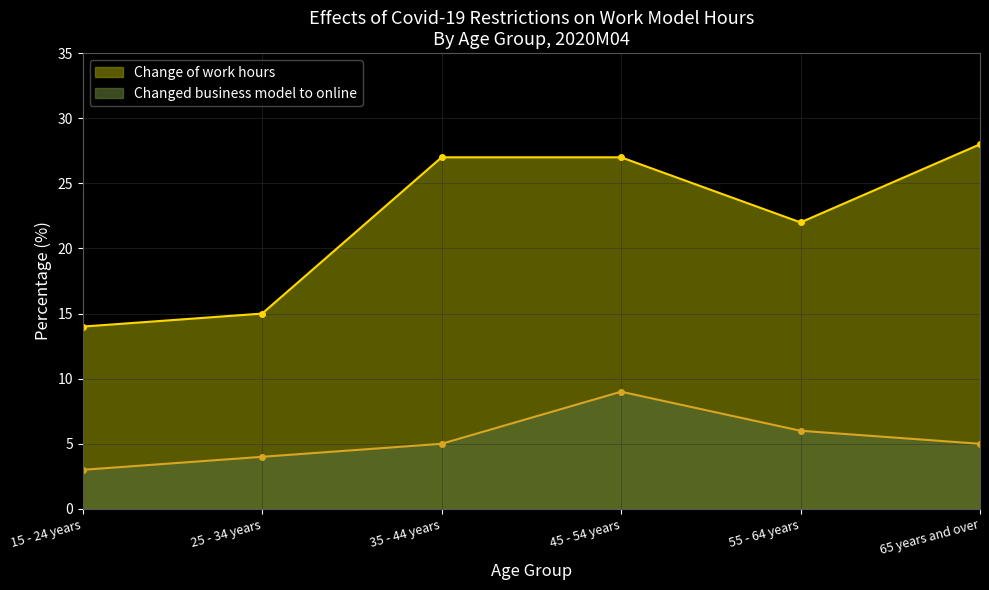

What is the maximum value shown in the chart?

28